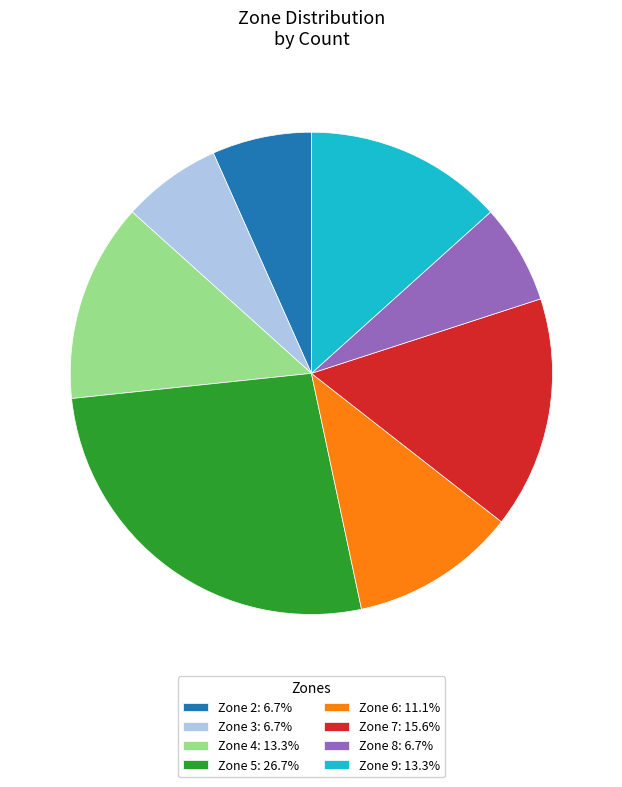

Is there any slice that represents more than half of the pie?

No